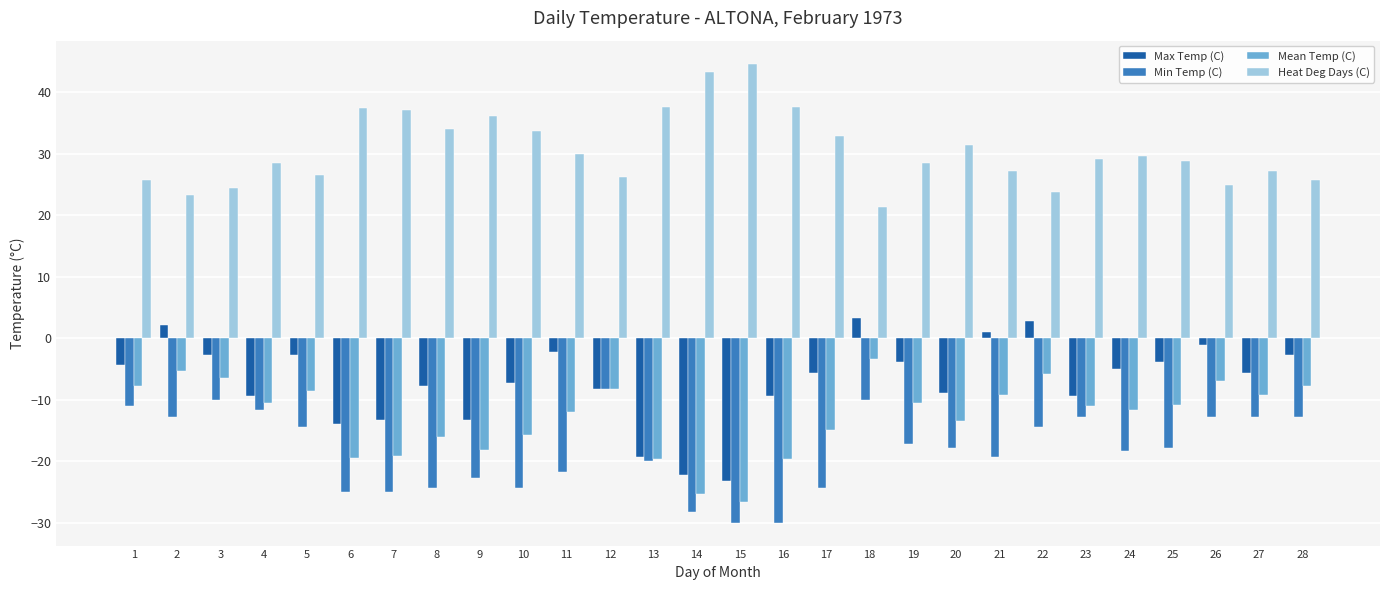

Count the number of categories in the chart.

28